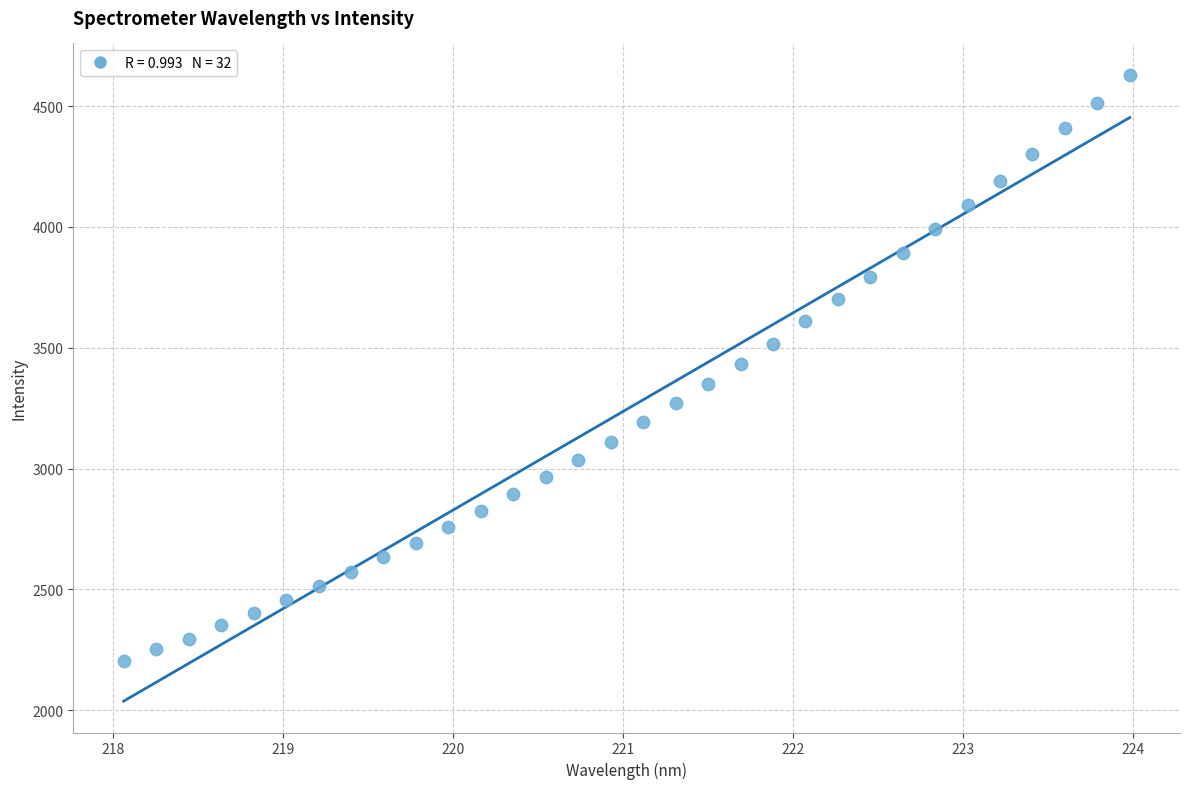

What is the range of X values (max minus min)?

5.9